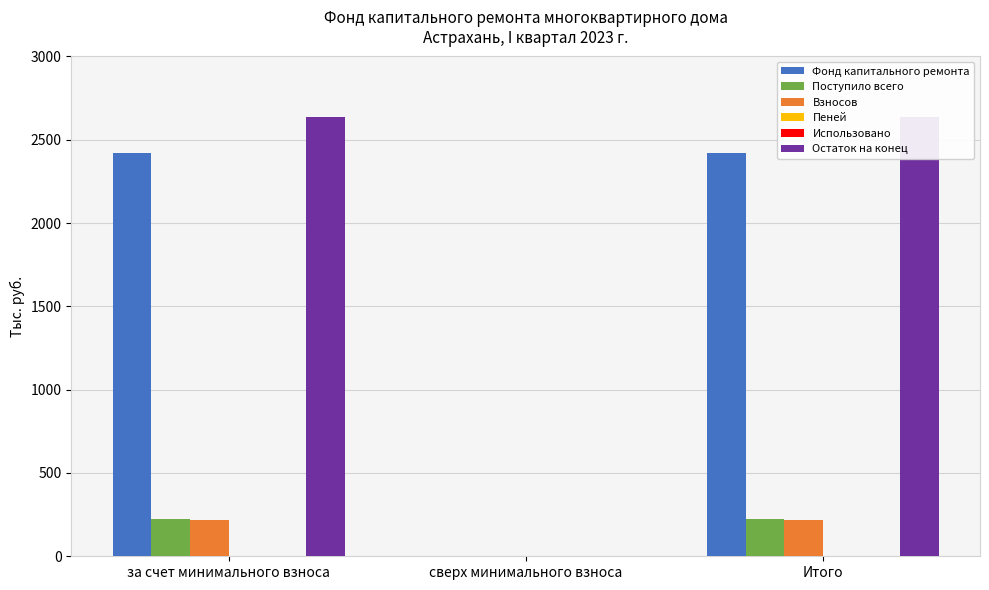

Reading left to right, extract all data points from this chart.

Фонд капитального ремонта: 2418.4	0.0	2418.4
Поступило всего: 221.1	0.0	221.1
Взносов: 216.6	0.0	216.6
Пеней: 4.5	0.0	4.5
Использовано: 0.0	0.0	0.0
Остаток на конец: 2639.5	0.0	2639.5